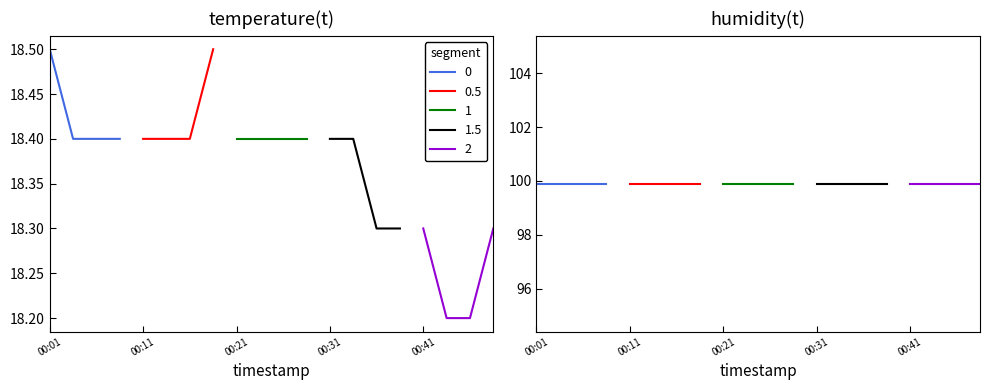

How many categories are shown in the chart?

20